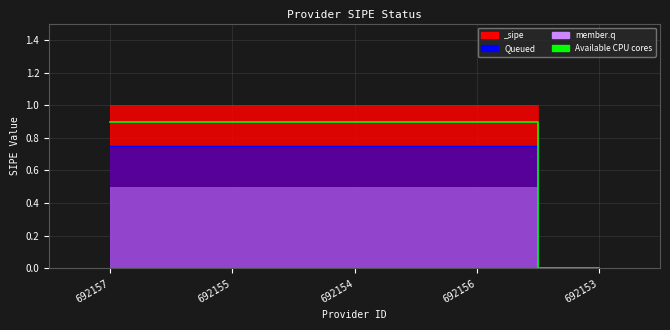

Is it true that Queued_line equals 0.3 at 692156?

False